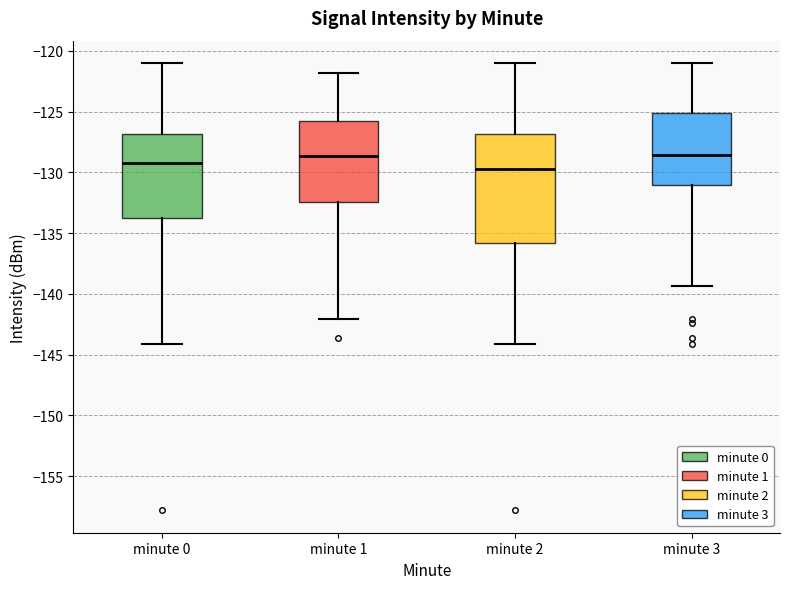

Which box's median line is the lowest?

minute 2